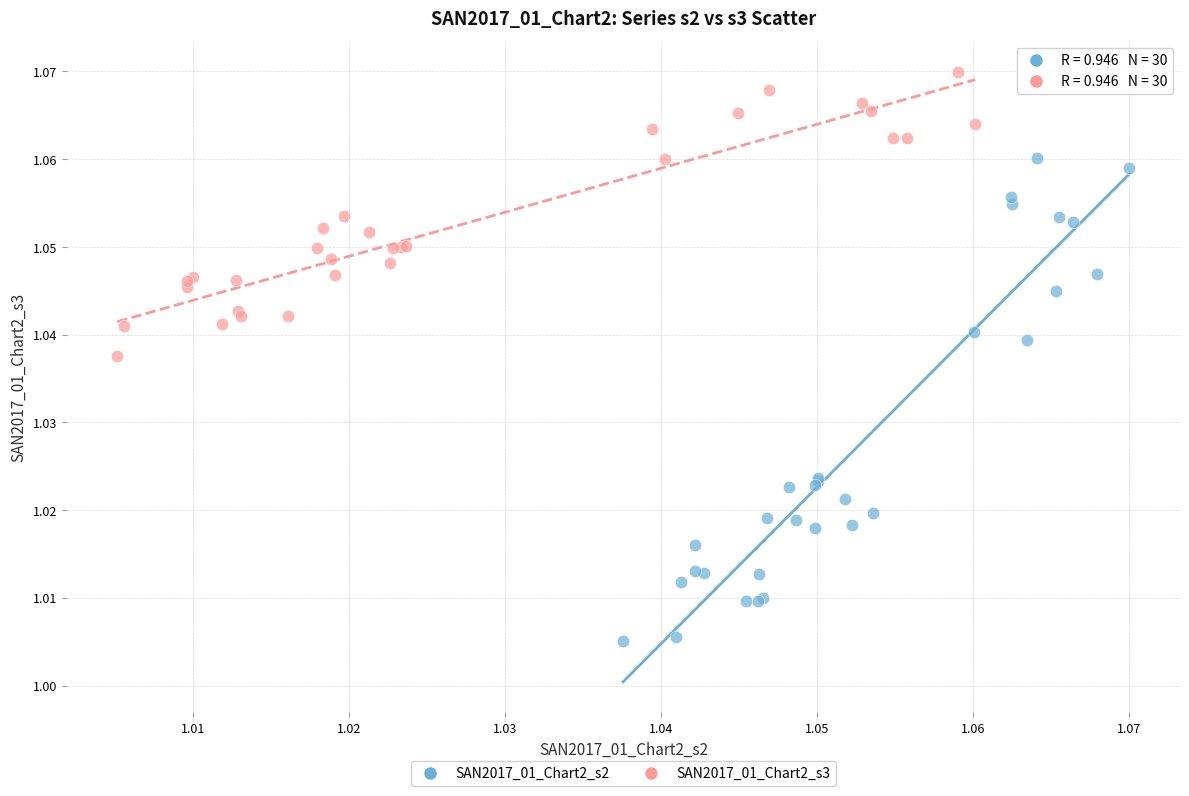

Which series reaches the maximum Y coordinate?

SAN2017_01_Chart2_s3